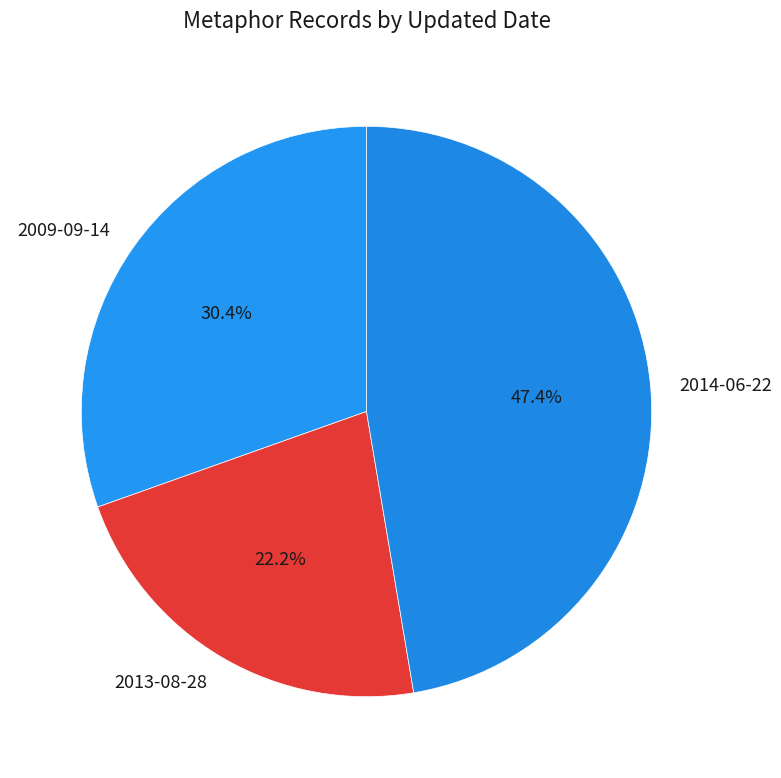

To the nearest percent, what is the average slice percentage?

33%